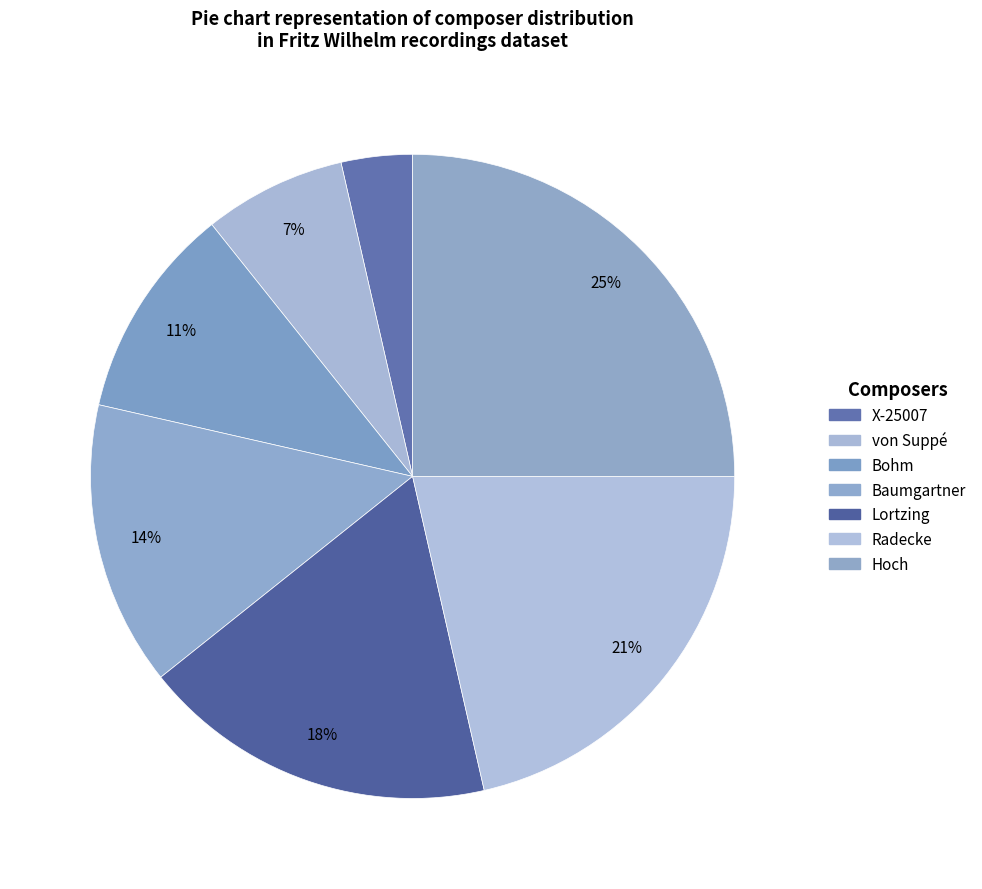

Approximately how many times larger is the value at Hoch compared to X-25007?

7.0